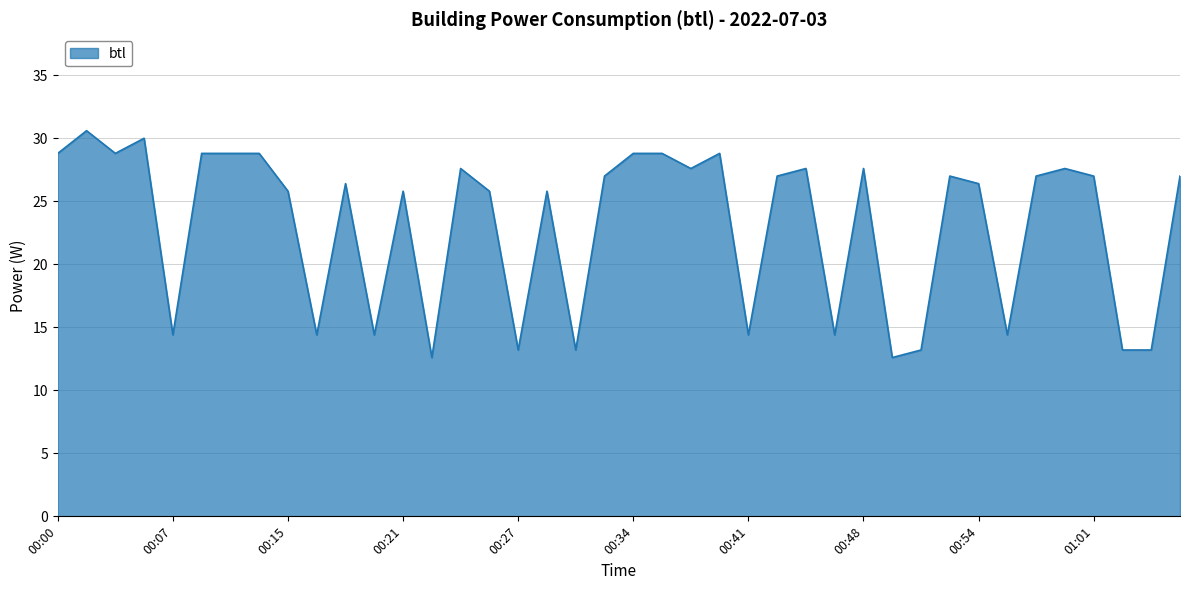

What is the difference between the maximum and minimum values?

18.0